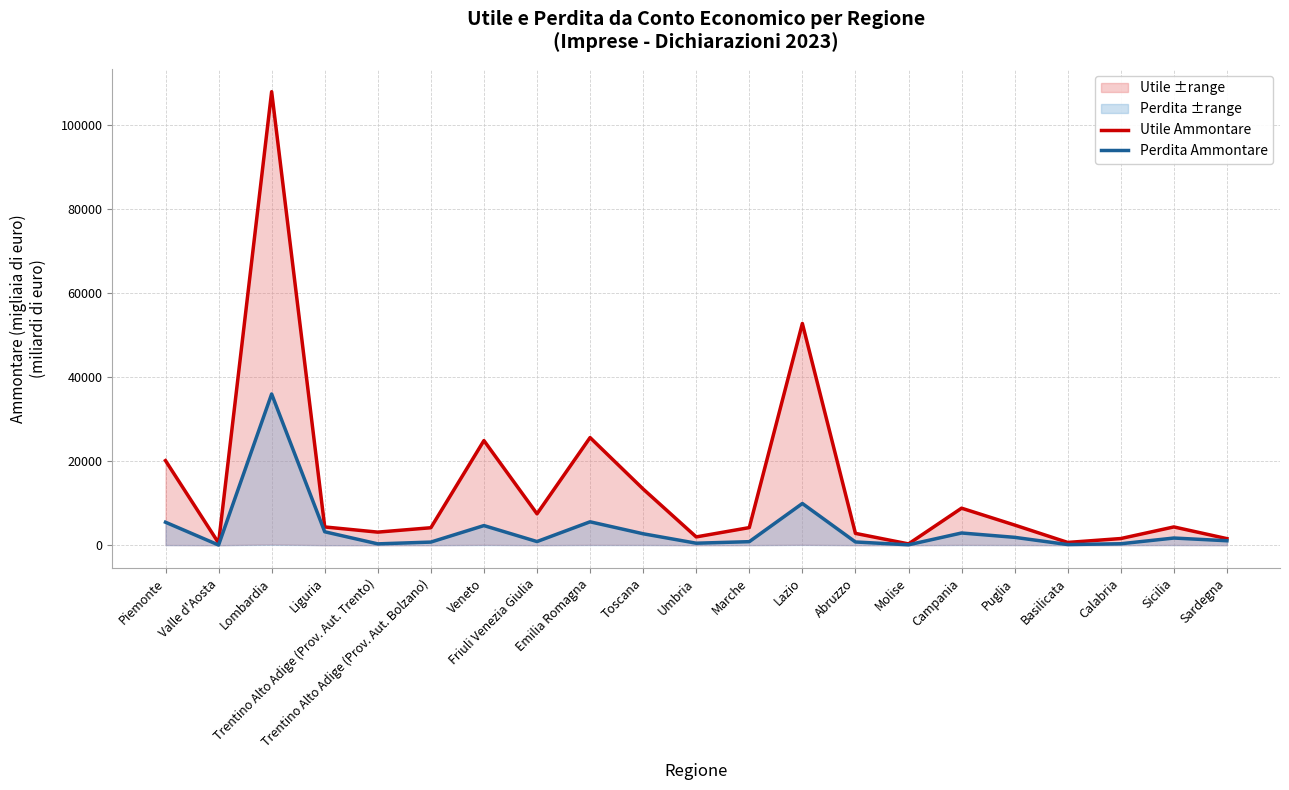

Reading left to right, list all the values displayed in this chart.

Utile Ammontare: 20153.1	535.7	108007.3	4351.5	3121.0	4166.8	24922.3	7479.8	25637.1	13386.4	1981.3	4196.9	52812.0	2822.6	316.3	8823.7	4807.5	665.5	1592.2	4357.3	1570.9
Perdita Ammontare: 5479.7	49.5	36020.2	3204.6	325.5	750.8	4679.2	873.7	5579.1	2729.9	483.2	847.7	9939.4	775.1	102.9	2914.3	1878.8	161.8	353.7	1713.5	1066.2